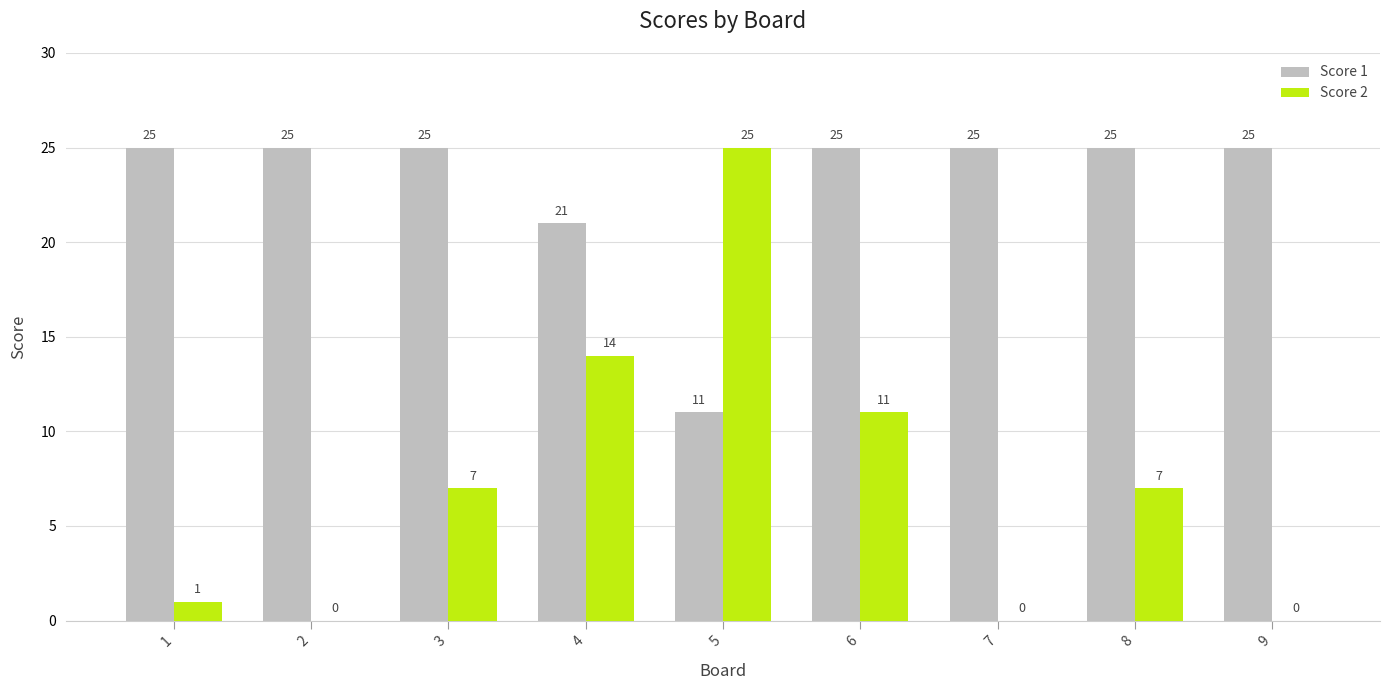

What is the sum of the Score 1 values at 8 and 9?

50